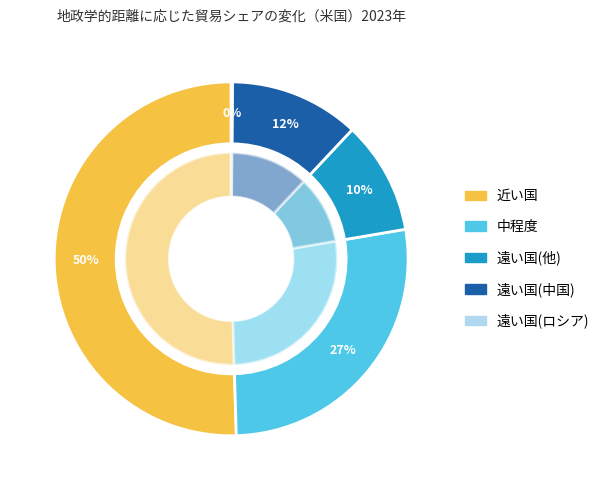

How many segments does this pie chart have?

5